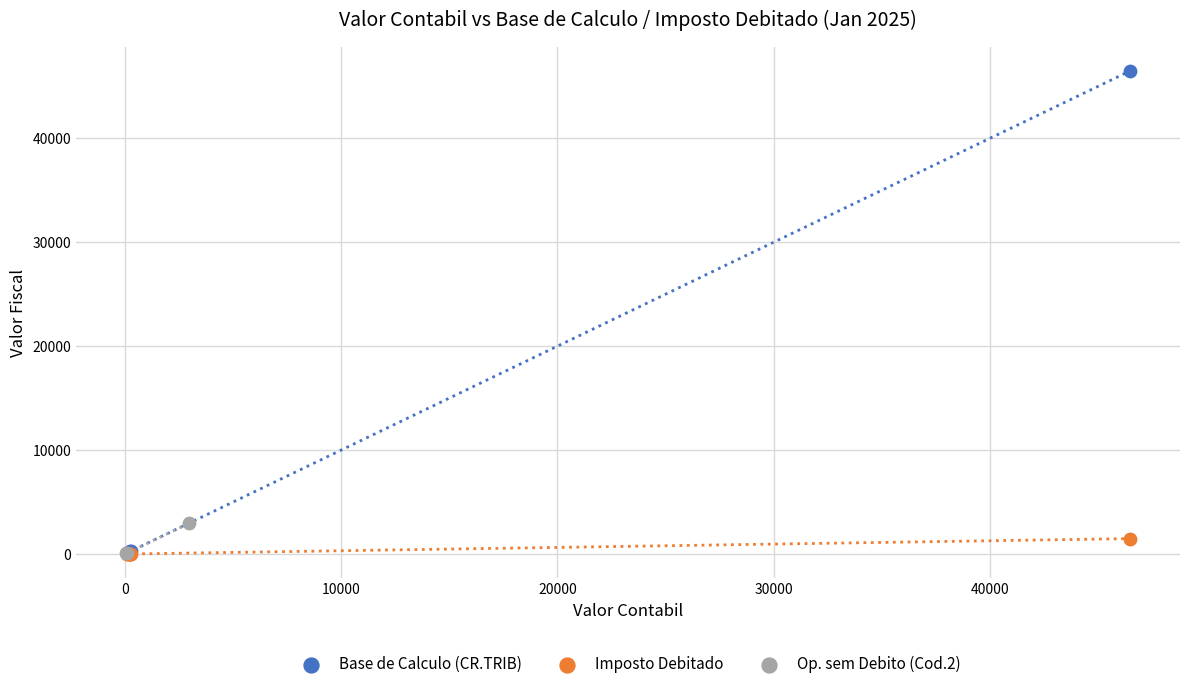

Which series has the largest Y range (max minus min)?

Base de Calculo (CR.TRIB)